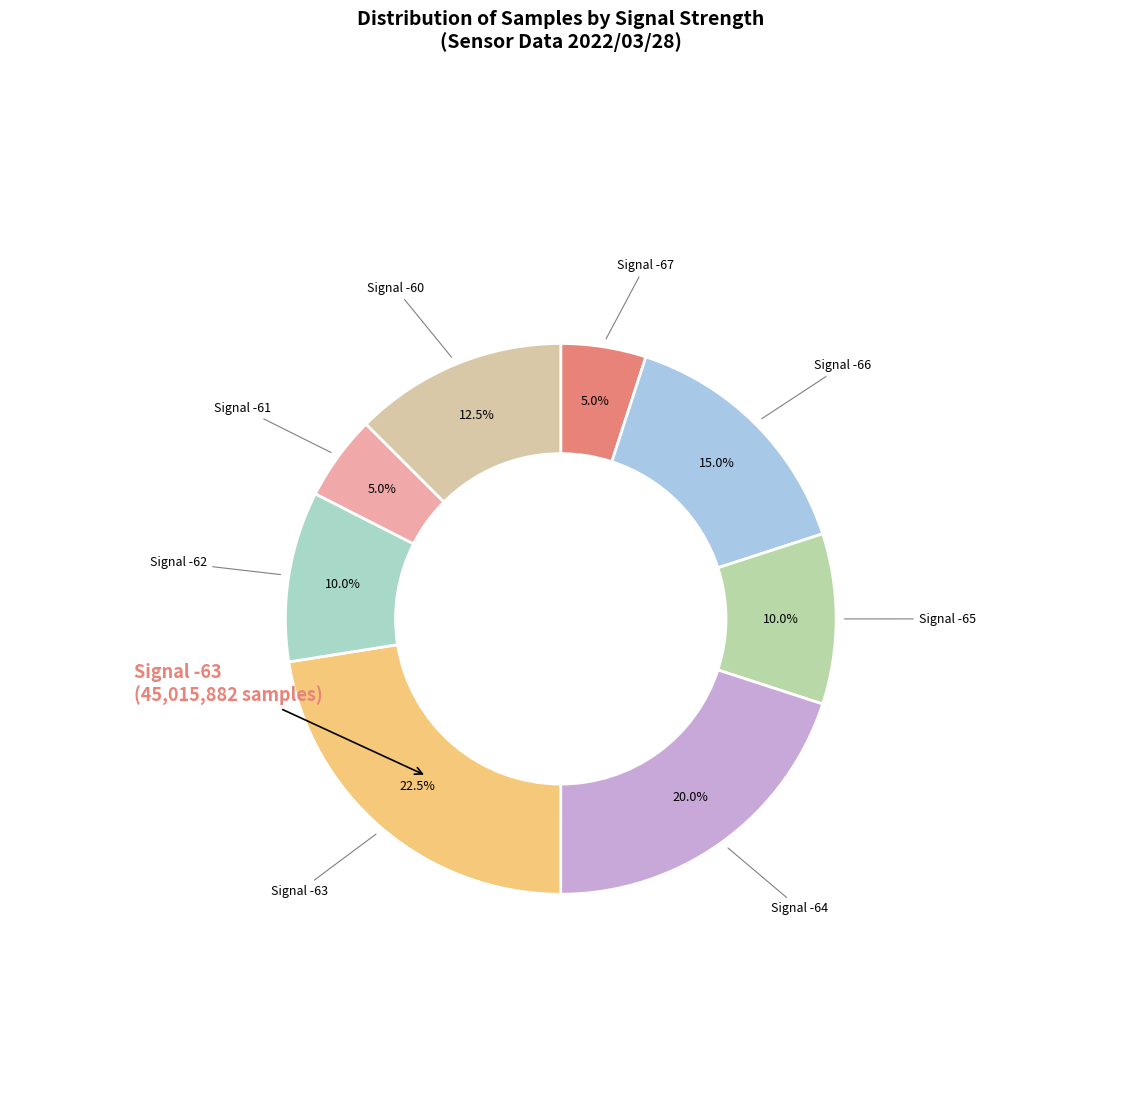

How many segments does this pie chart have?

8